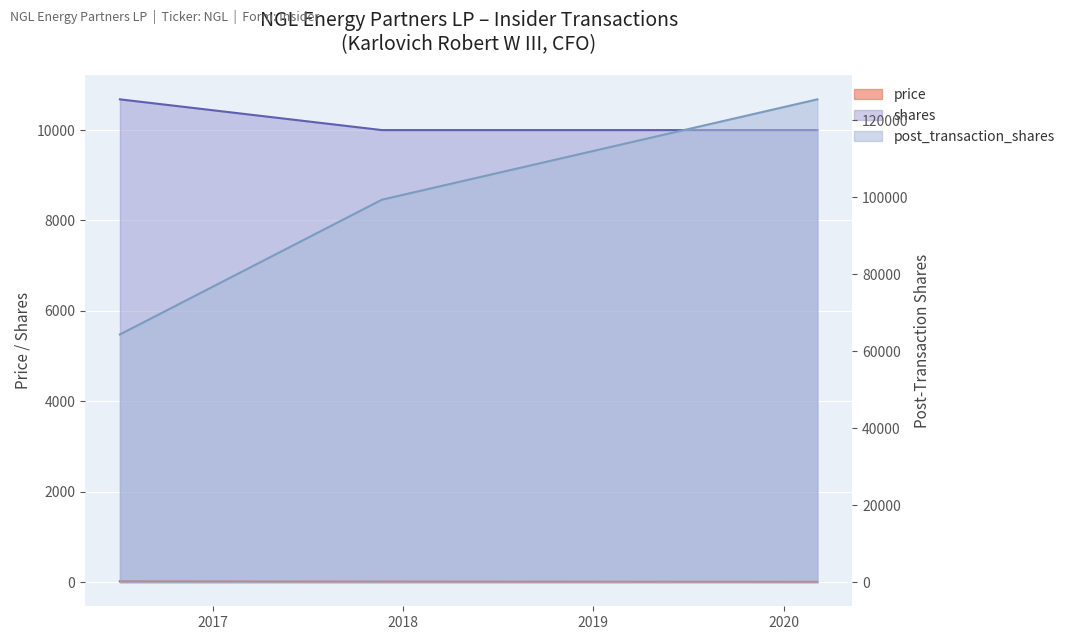

How many data points in price are less than 11?

1